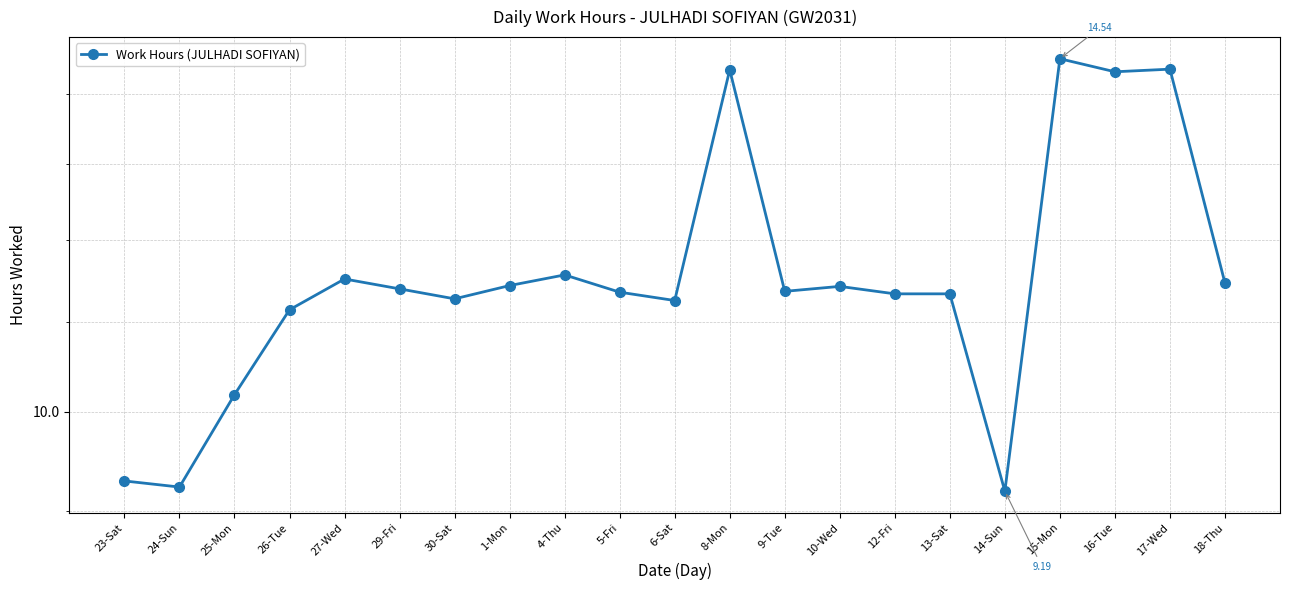

What is the label of the 12th point from the left?

8-Mon